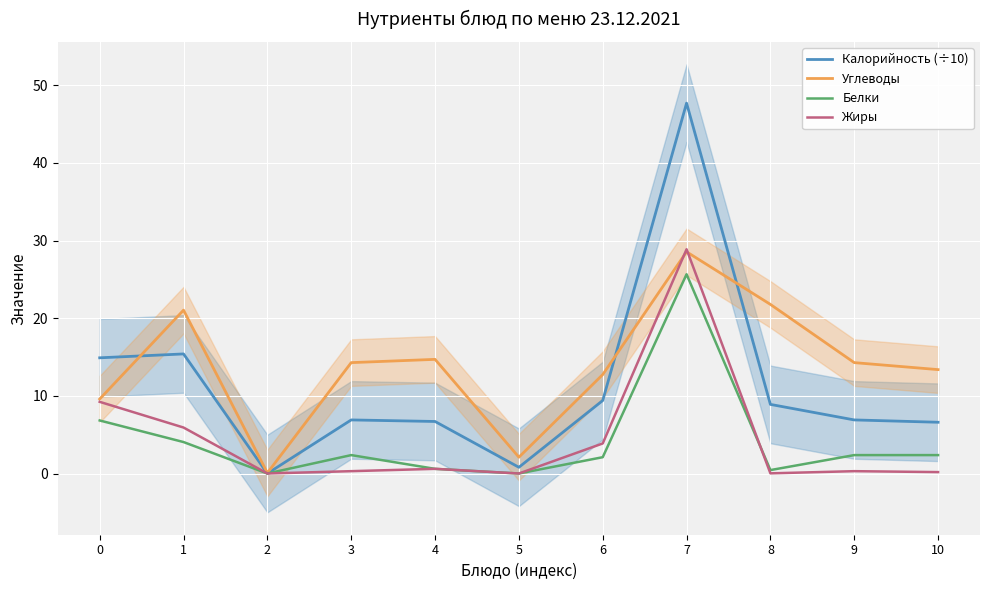

True or false: Жиры and Углеводы intersect in this chart.

True